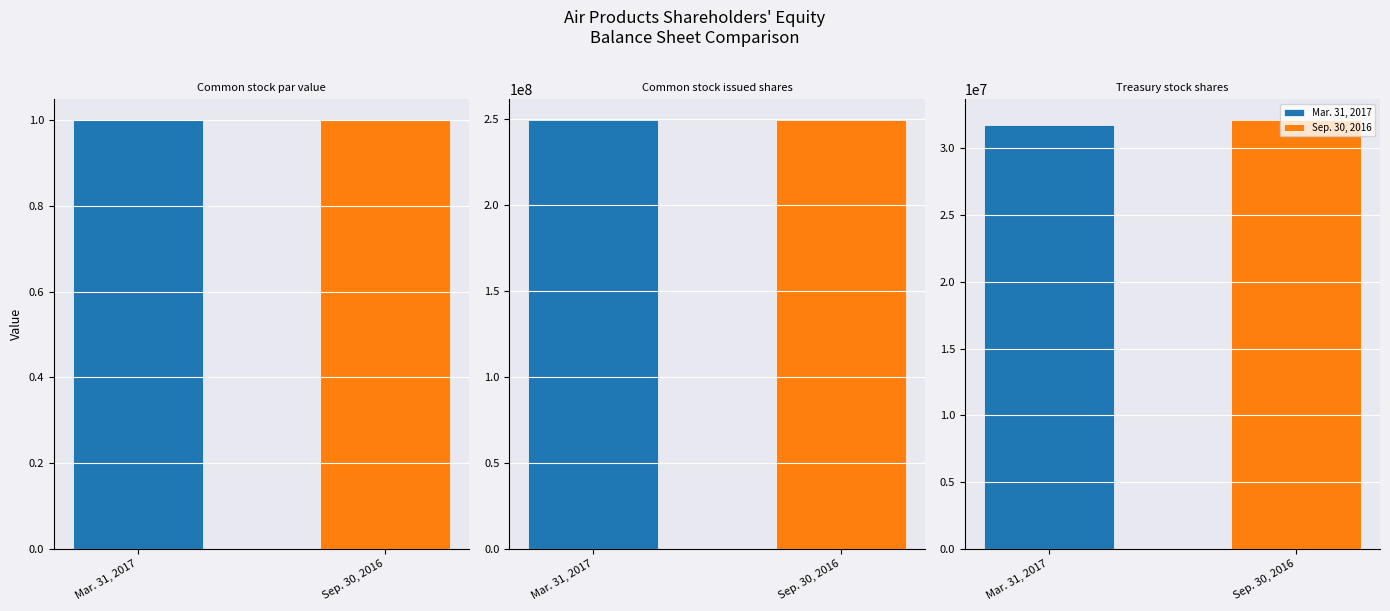

What is the minimum value shown in the chart?

1